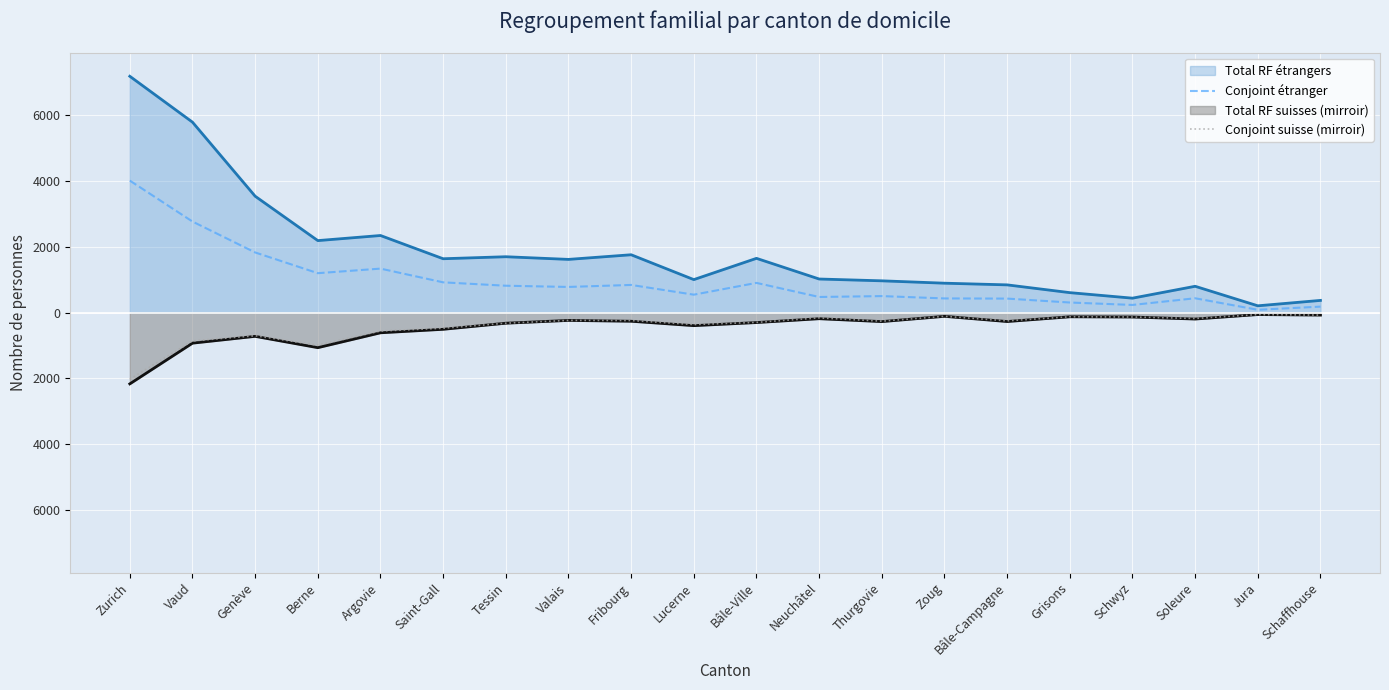

What is the value of the Conjoint suisse (mirroir) point at the 6th from the left?

-474